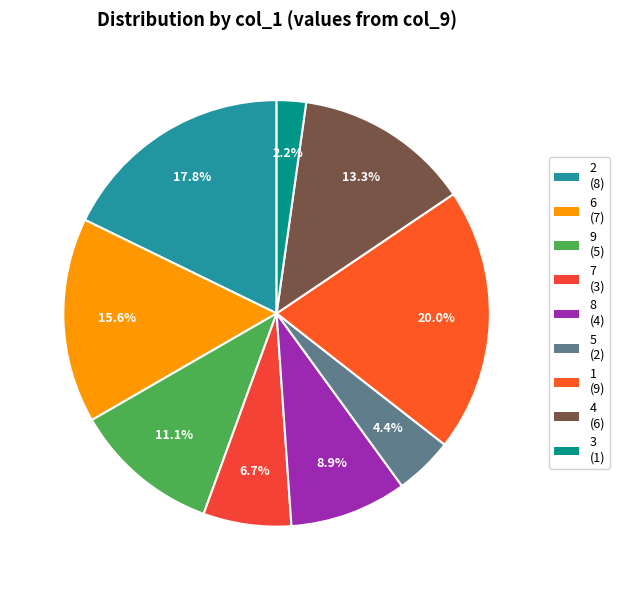

What is the smallest slice in the pie chart?

3